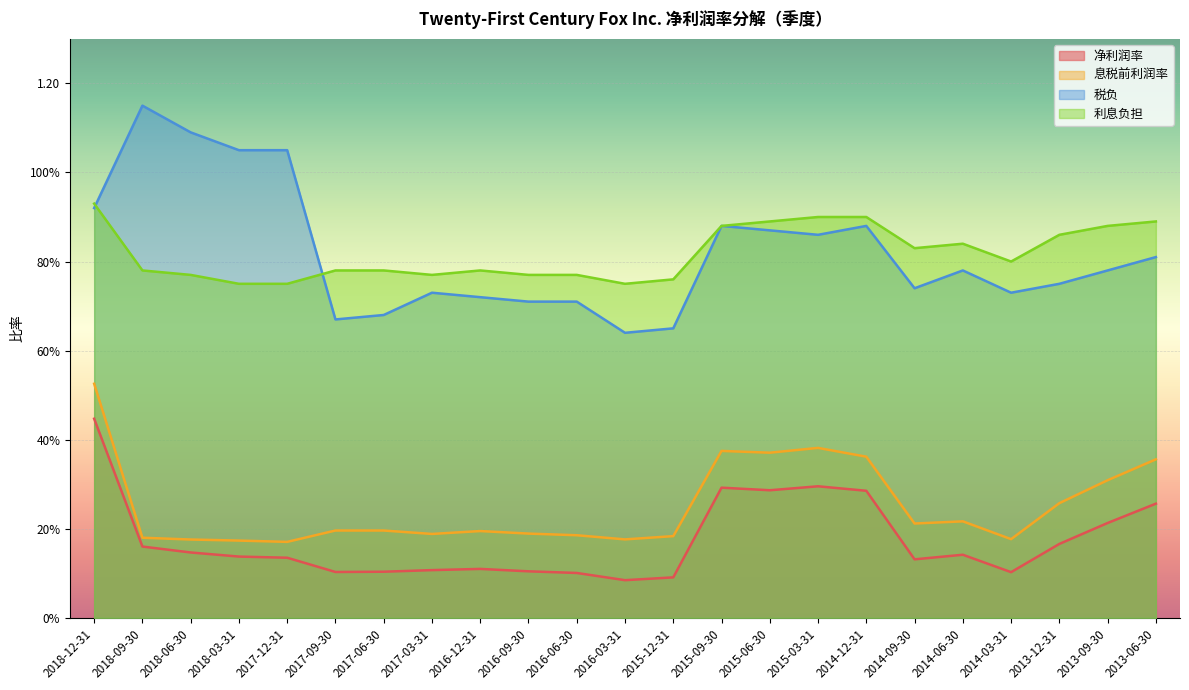

Which has a higher value, 2014-03-31 or 2014-09-30?

2014-09-30